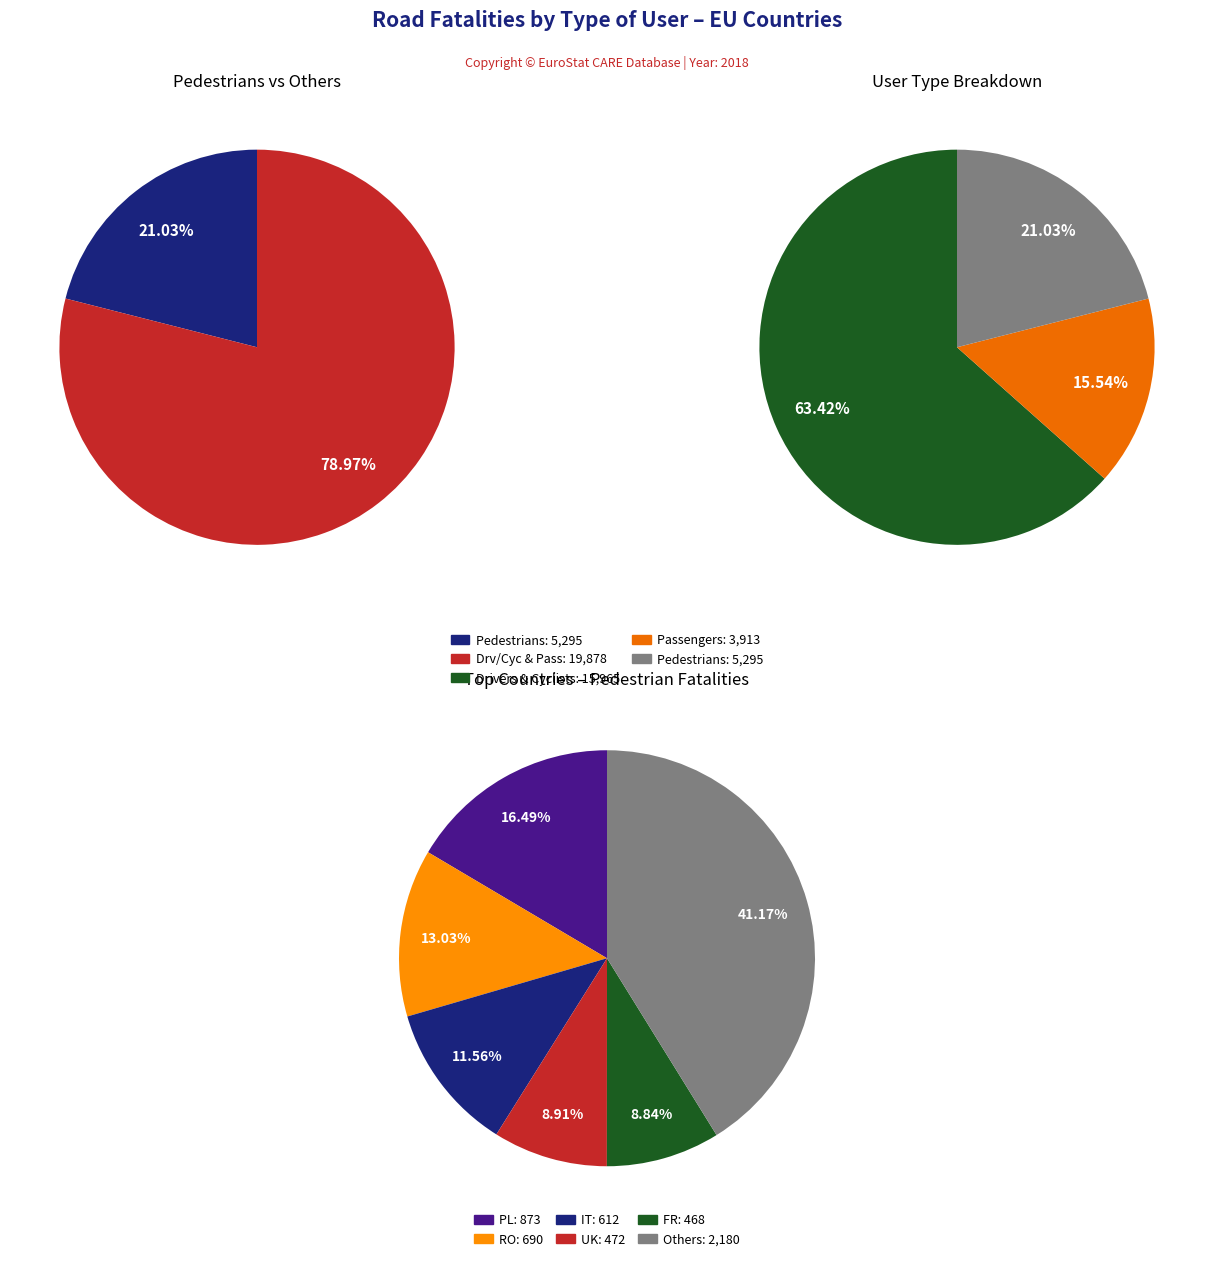

Which series has the largest range (max minus min)?

drivers_cyclists